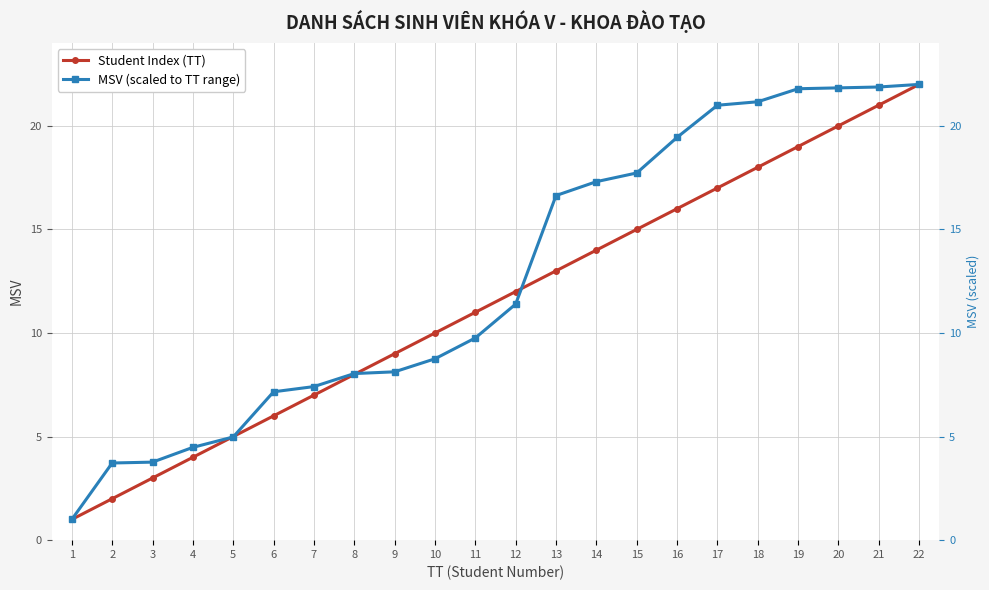

What are all the series names shown in the legend?

Student Index (TT), MSV (scaled to TT range)